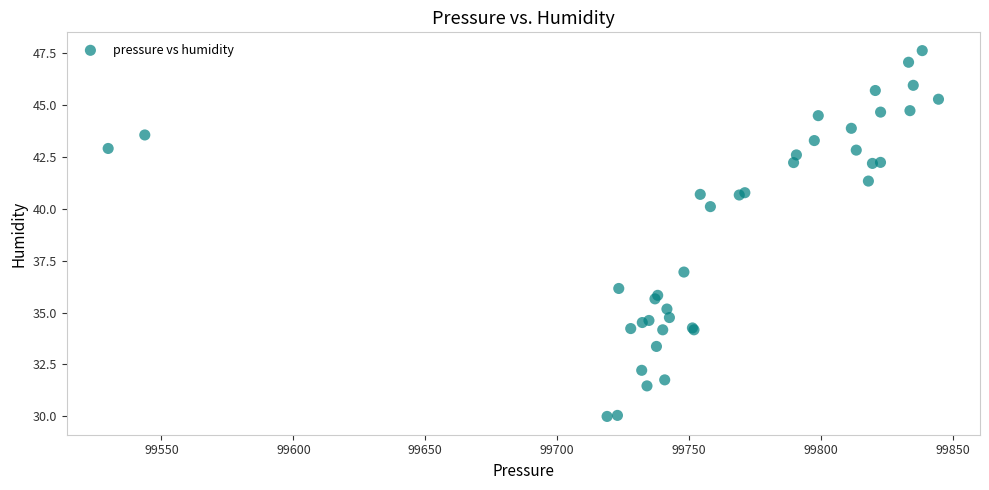

What Y value in the scatter plot is closest to 38?

37.0